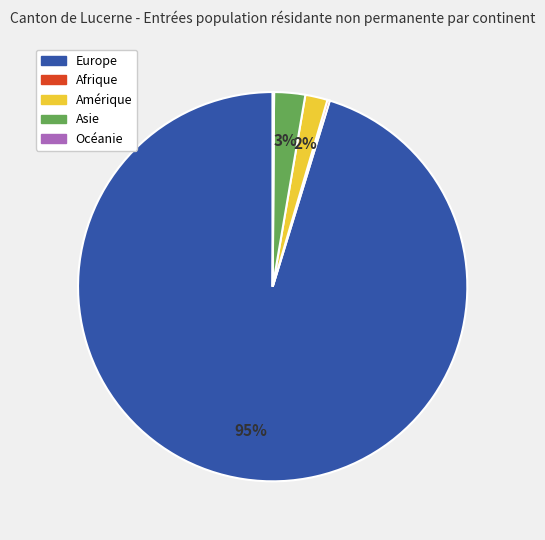

Which slice is the largest?

Europe